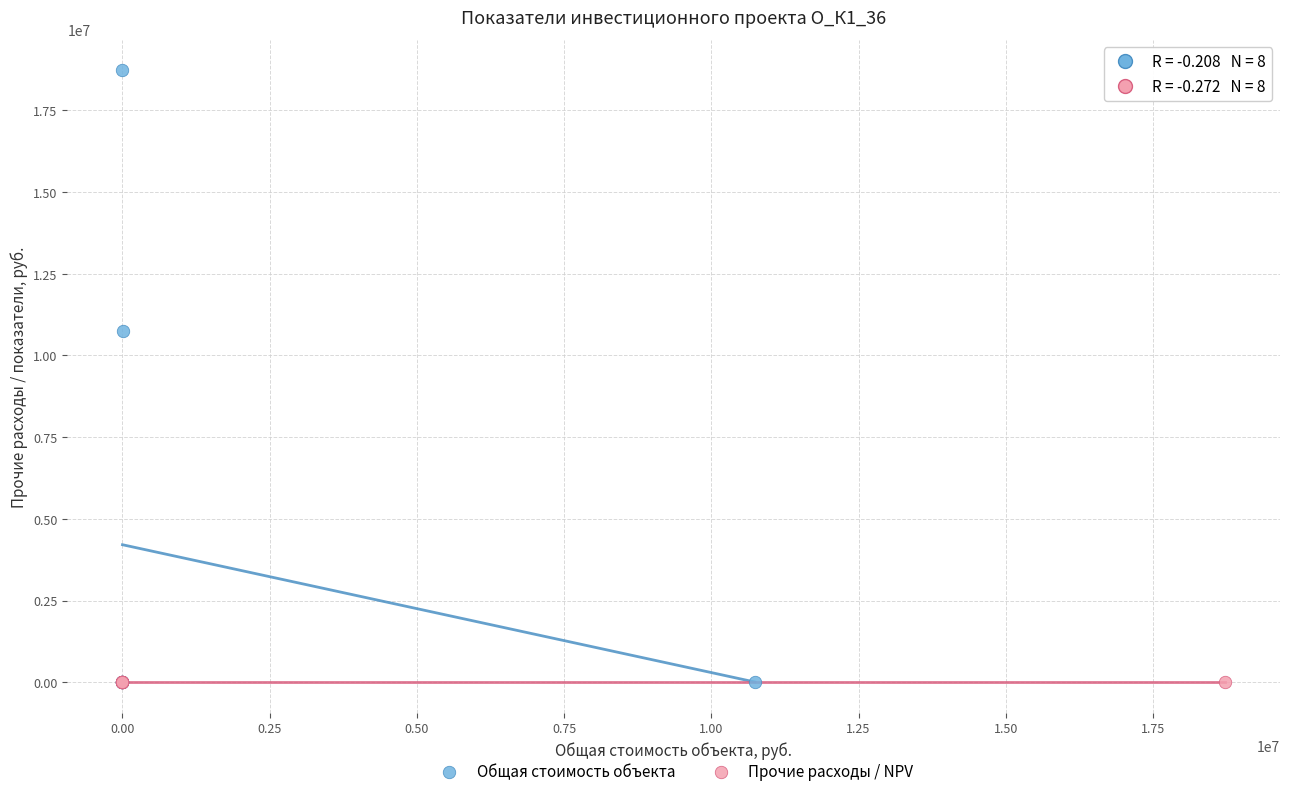

What are all the series names shown in the legend?

Общая стоимость объекта, Прочие расходы / NPV